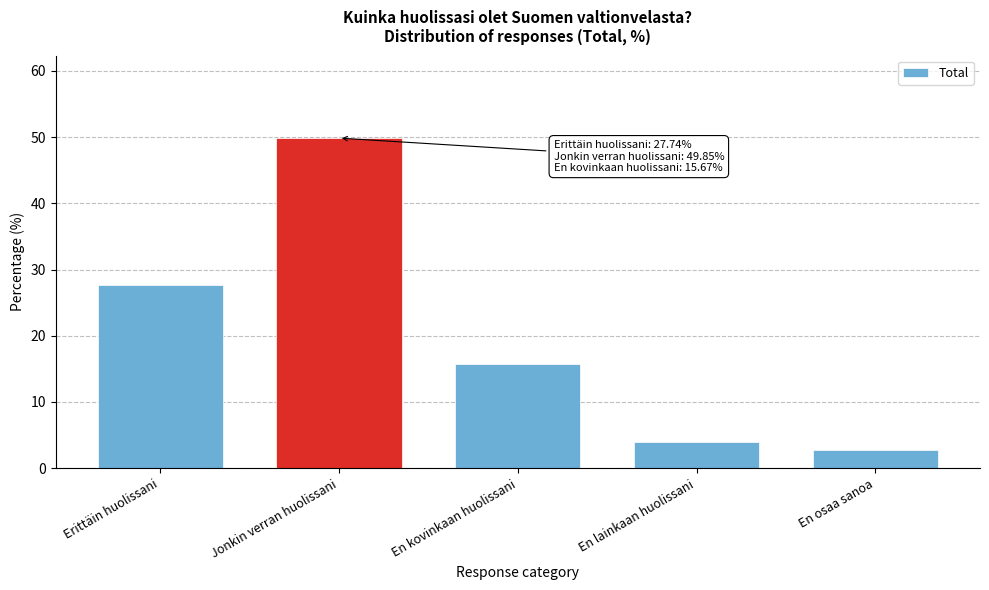

Reading left to right, what are all the values shown in this chart?

27.7	49.9	15.7	4.0	2.8